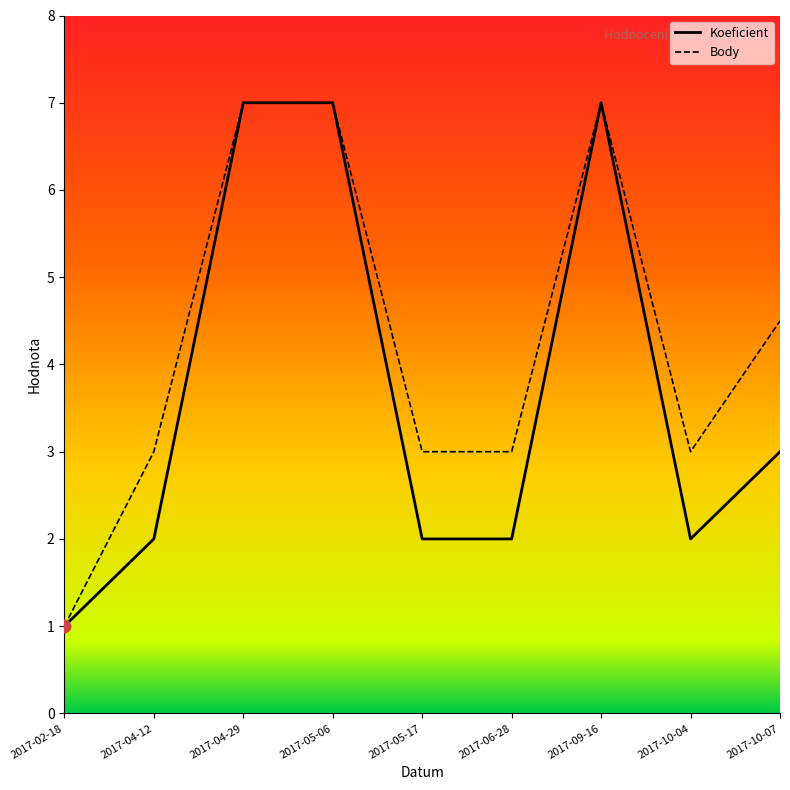

What is the total value across all series at 2017-06-28?

5.0